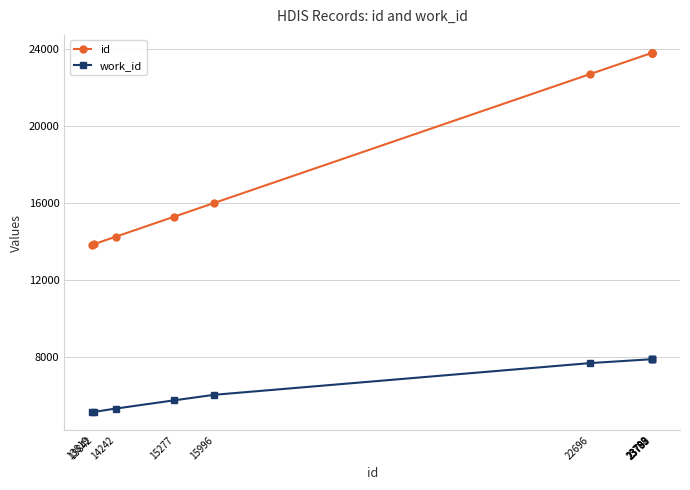

True or false: work_id and id intersect in this chart.

False